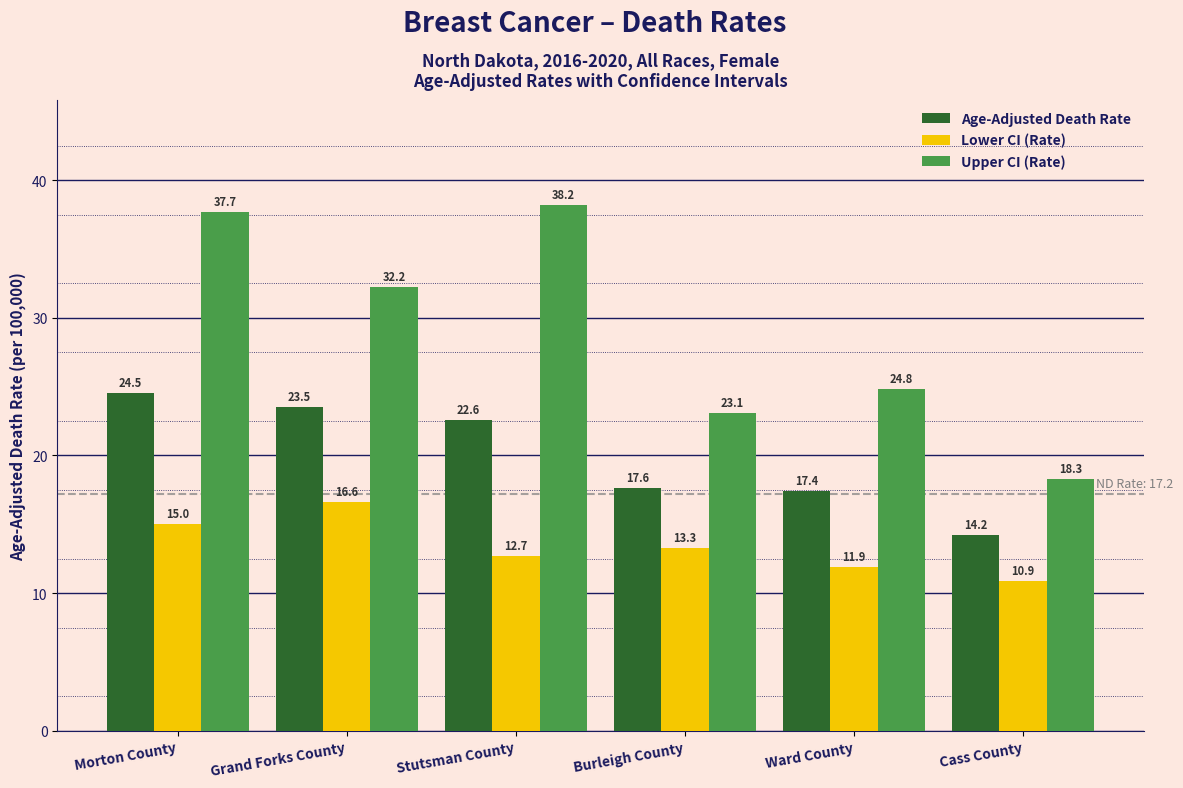

What position from the left is Morton County?

1